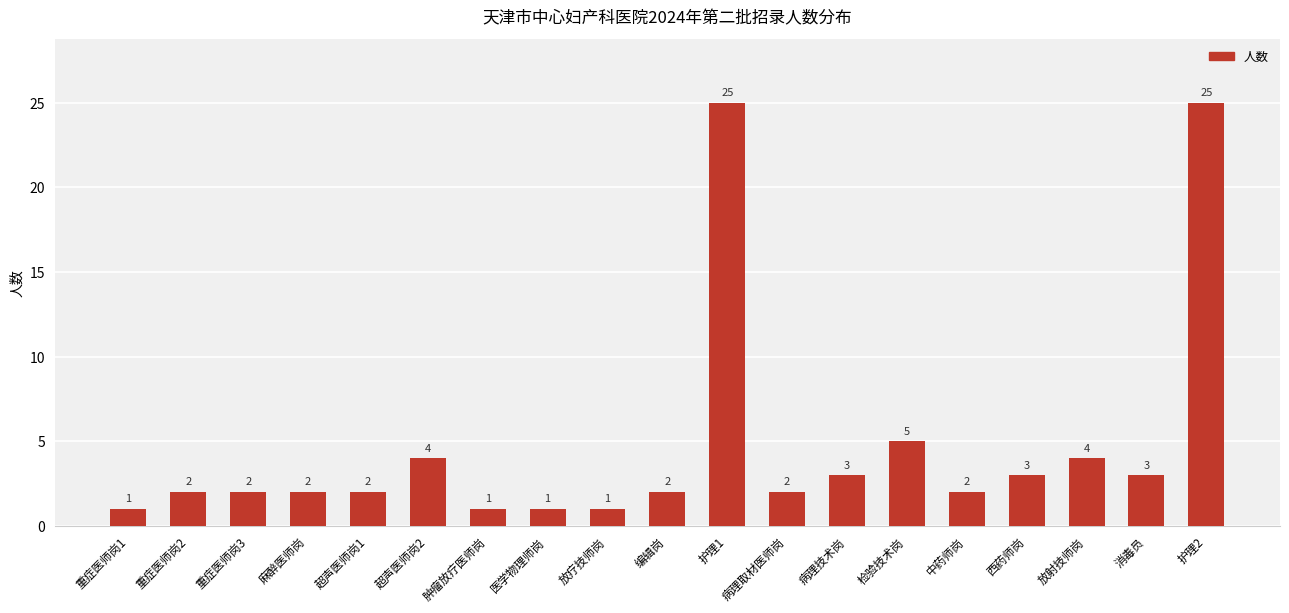

What is the sum of all values?

90